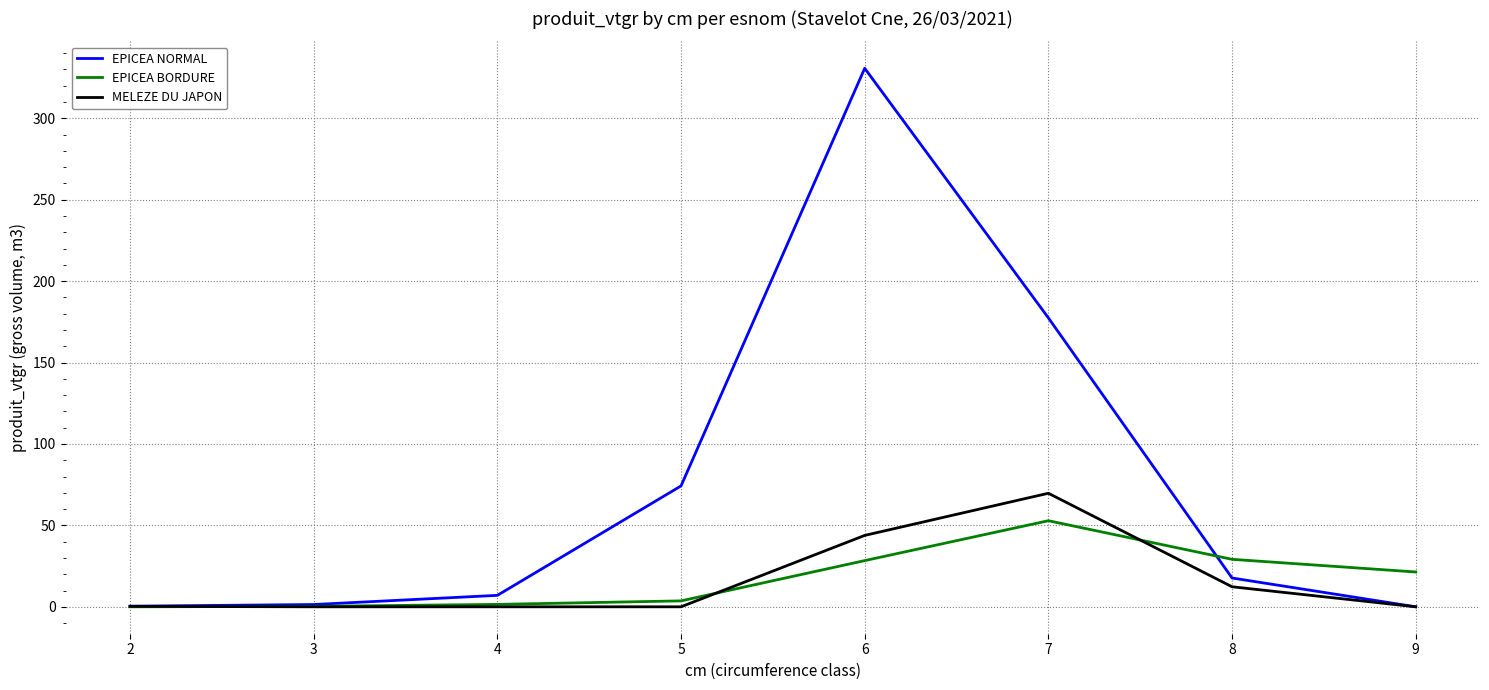

At which category is the sum across all series the highest?

6